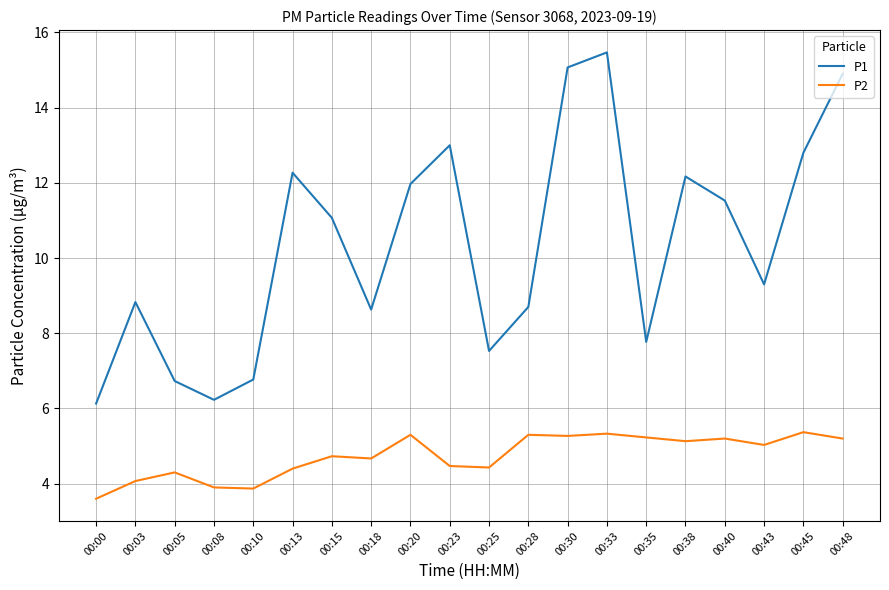

What is the difference between the highest and lowest values at 00:13?

7.9